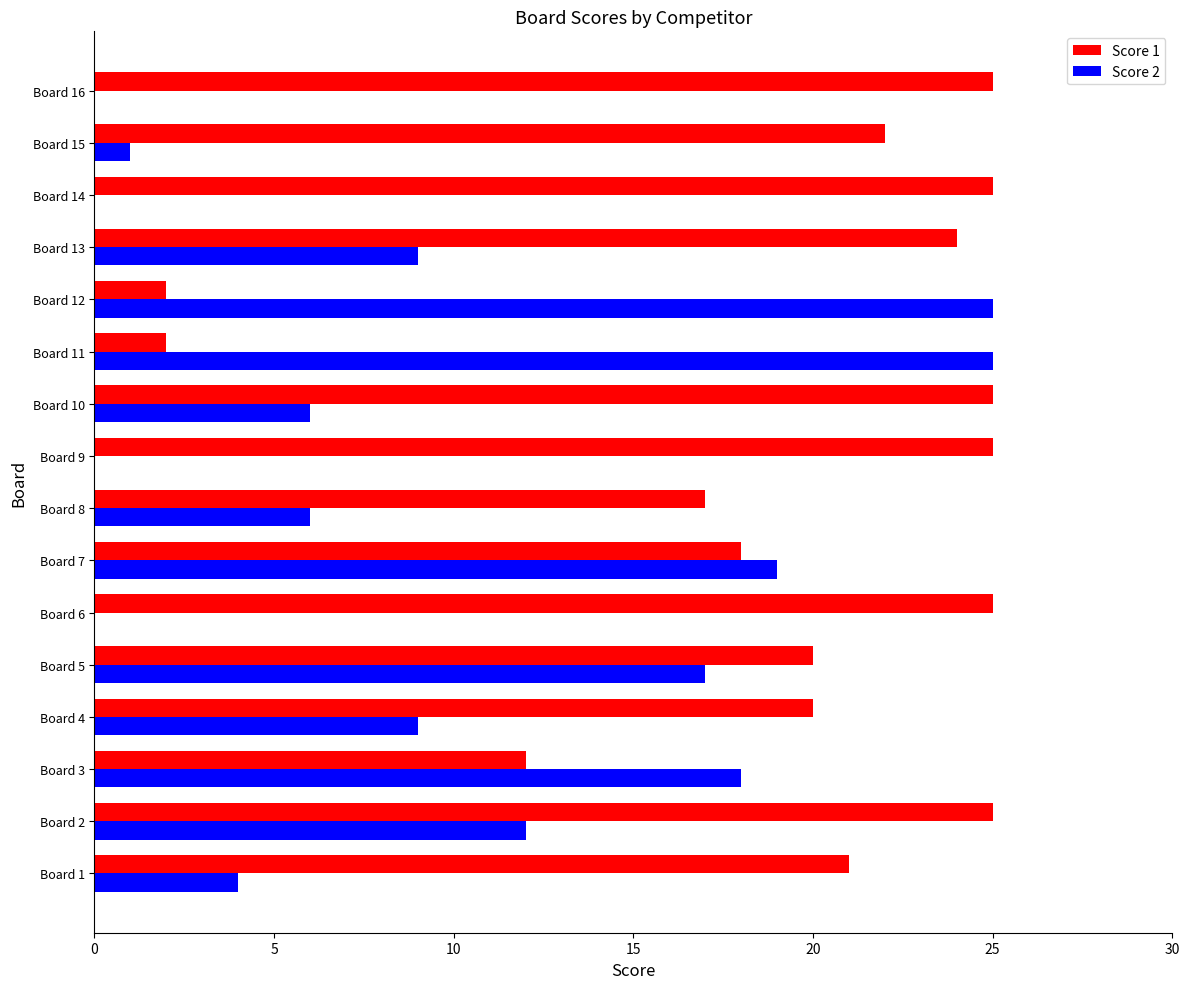

Which series has the largest range (max minus min)?

Score 2